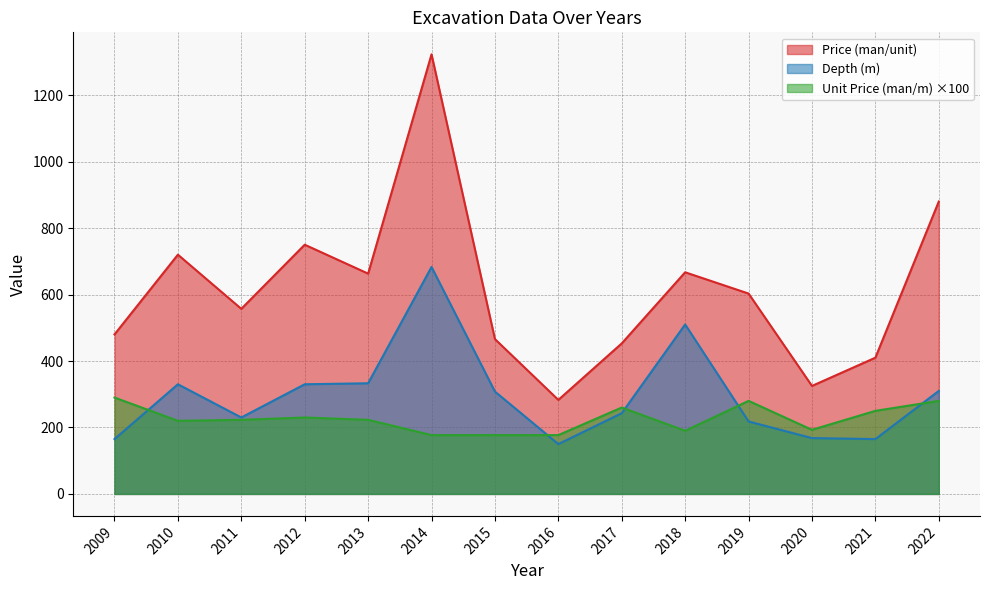

What is the average value of the Depth (m) series?

295.9